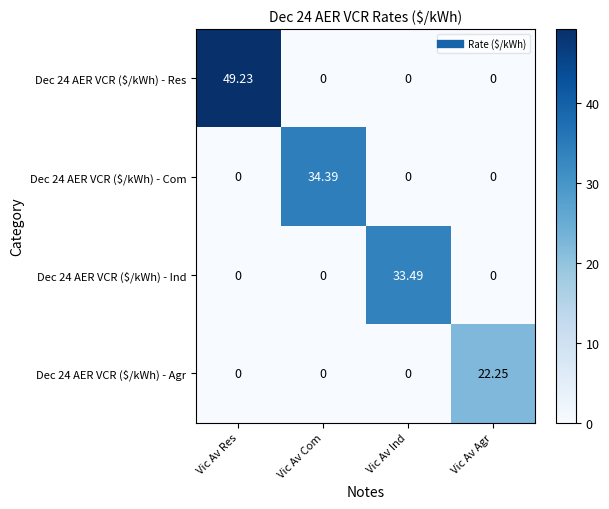

Which category has the highest value in the Dec 24 AER VCR ($/kWh) - Res series?

Vic Av Res